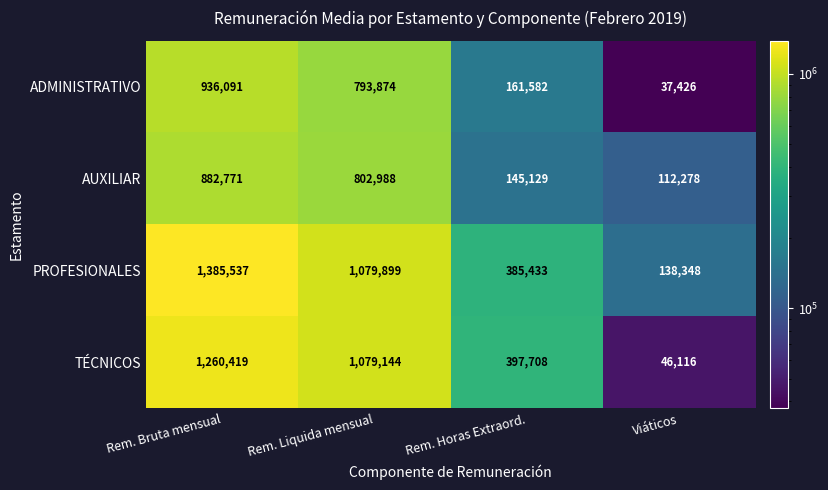

Reading right to left, what are all the values shown in this chart?

ADMINISTRATIVO: 37426	161582	793874	936091
AUXILIAR: 112278	145129	802988	882771
PROFESIONALES: 138348	385433	1079899	1385537
TÉCNICOS: 46116	397708	1079144	1260419